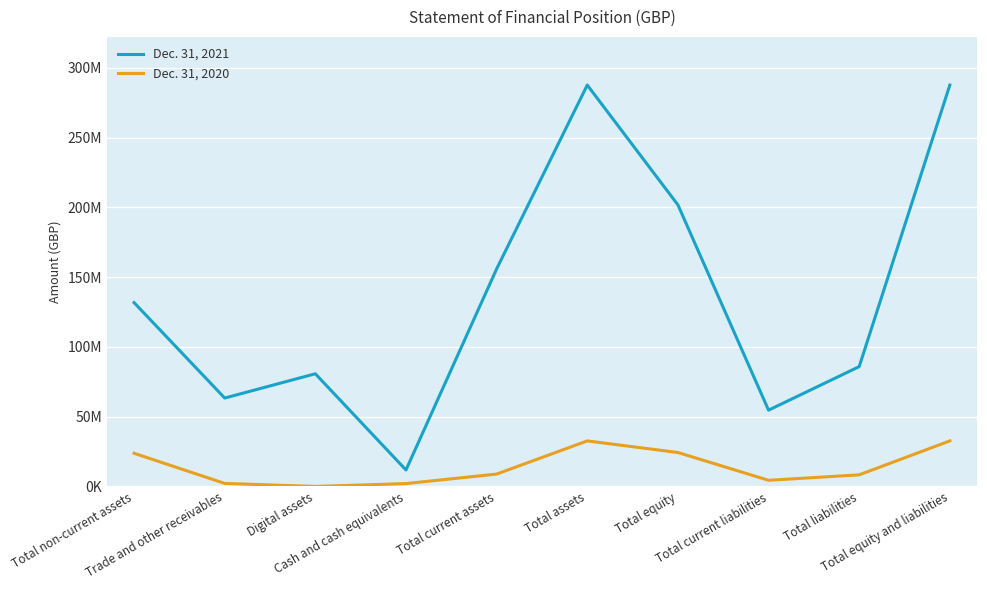

True or false: Dec. 31, 2021 has a value of 17619748 at Total current liabilities.

False